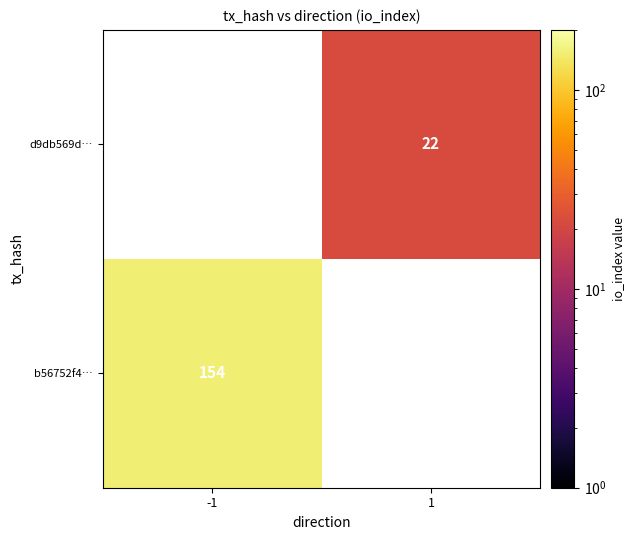

How many data points does each series have?

2